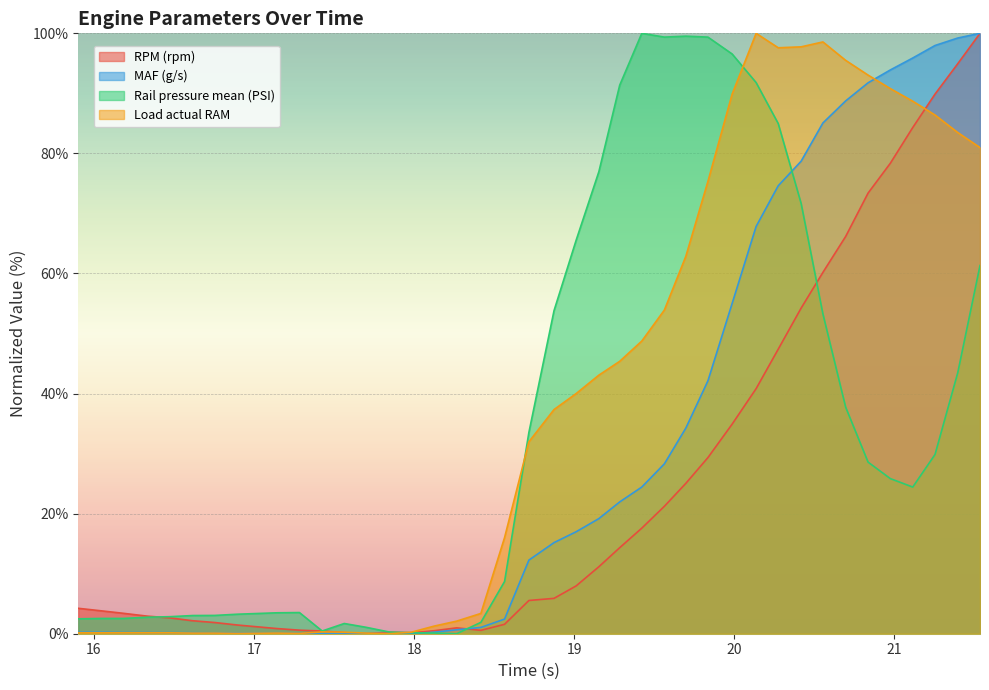

What is the maximum value for MAF (g/s)?

100.0